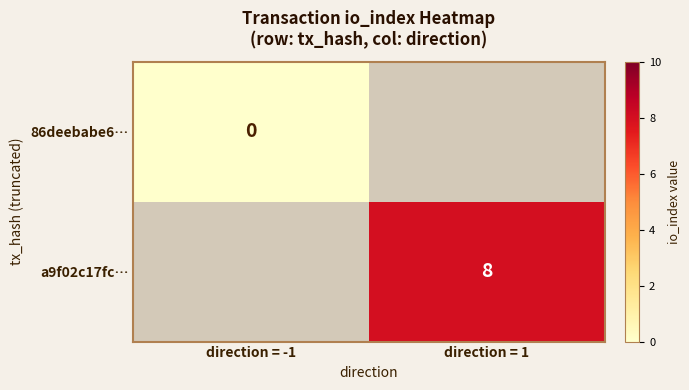

The a9f02c17fc… series shows 4 at direction = 1. True or false?

False